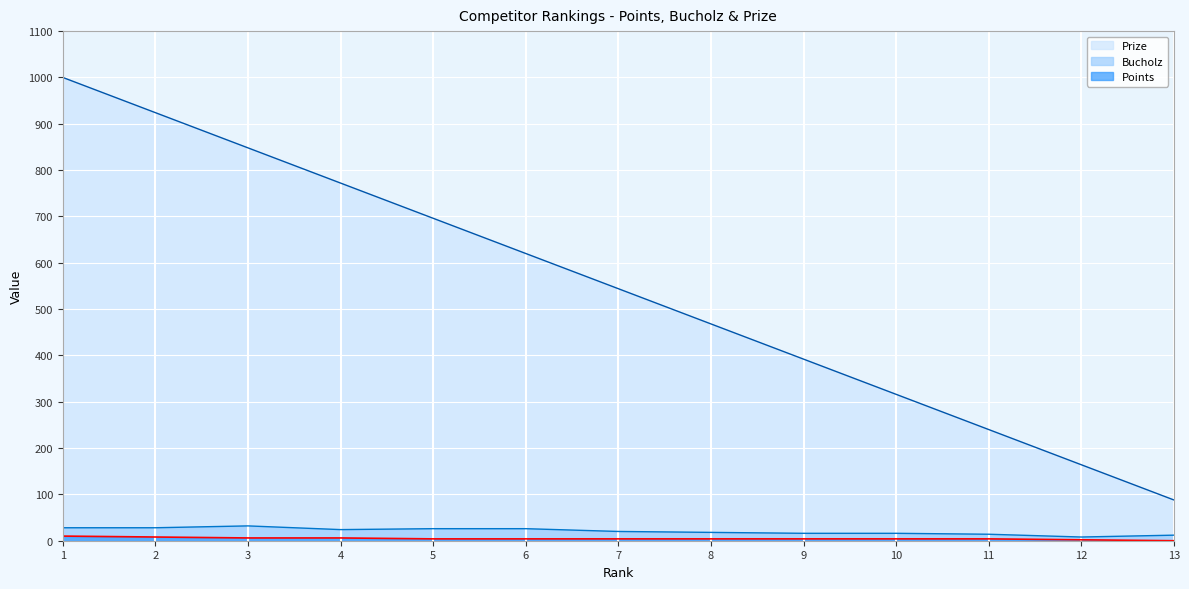

True or false: Points and Bucholz intersect in this chart.

False